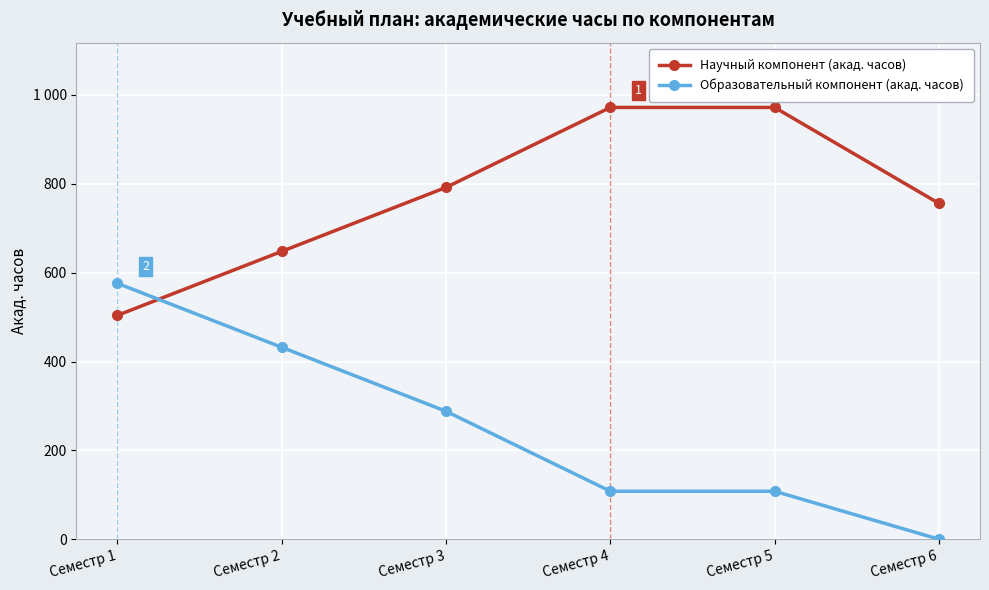

Does the chart have visible grid lines?

Yes